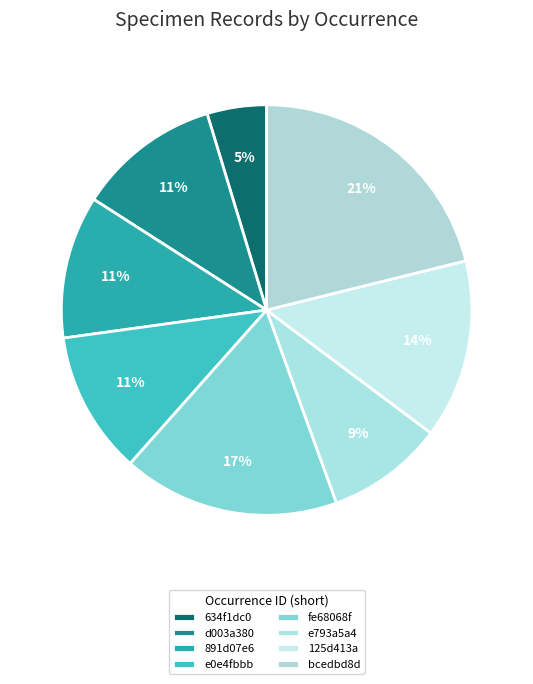

Count the number of slices in the pie.

8